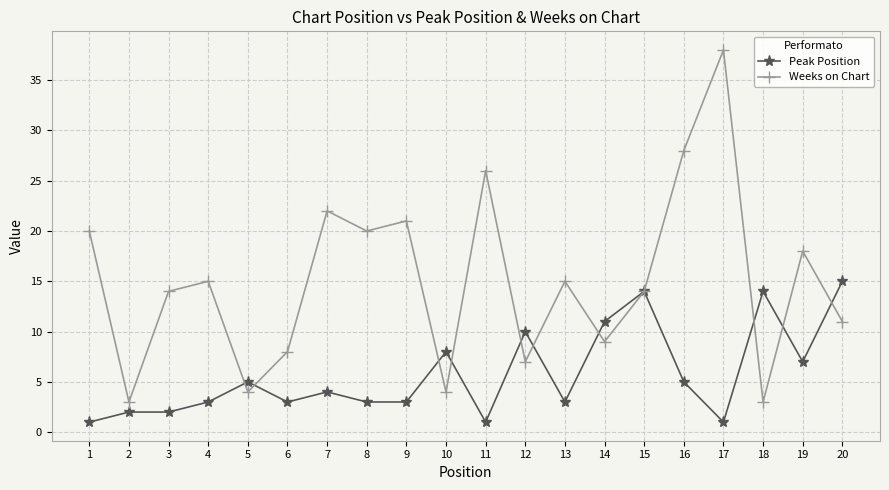

Rank the series by their average value, from highest to lowest.

Weeks on Chart, Peak Position